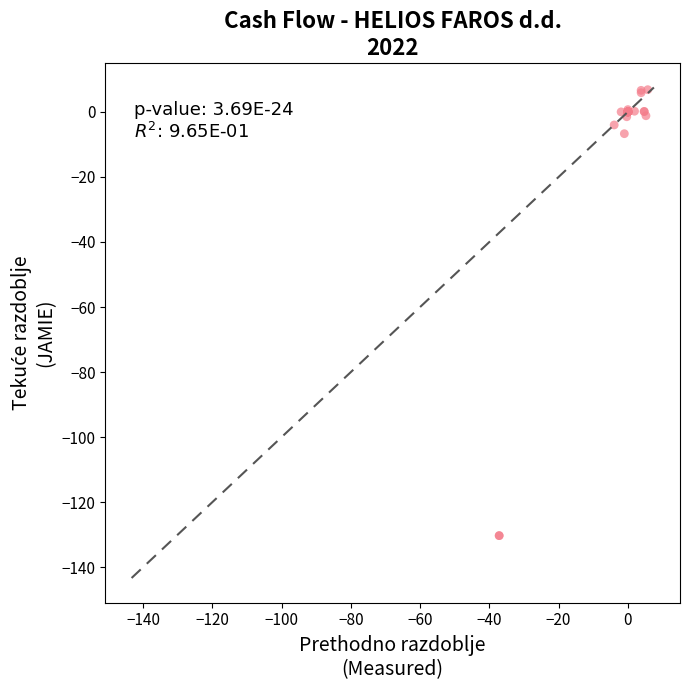

What Y value in the scatter plot is closest to -61?

-6.7